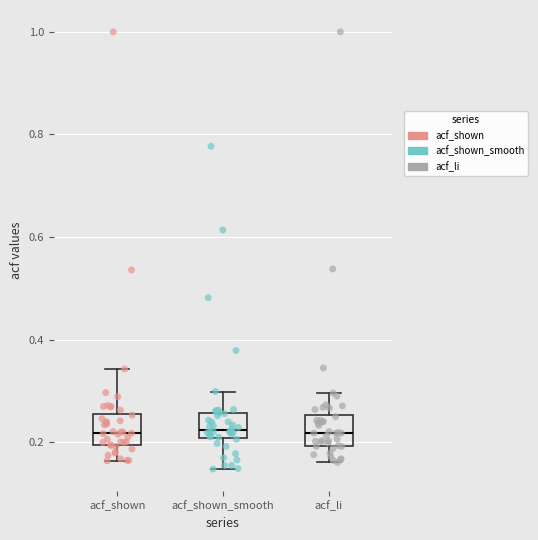

Reading left to right, transcribe this box plot: for each box, give where its median line is, the range the box spans, and where its two whiskers end, as read against the y-axis. The values are not printed on the chart, so give them approximately, as read against the axis.

acf_shown: median 0.22, box 0.20 to 0.26, whiskers 0.16 to 0.34
acf_shown_smooth: median 0.22, box 0.20 to 0.26, whiskers 0.14 to 0.30
acf_li: median 0.22, box 0.20 to 0.26, whiskers 0.16 to 0.30